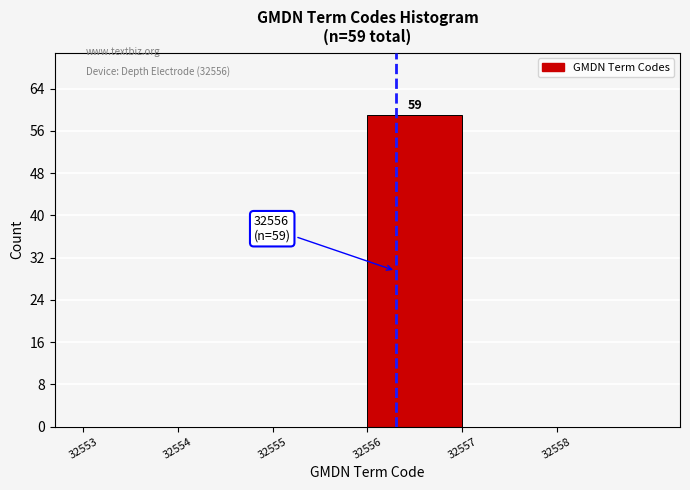

Which range on the x-axis has the tallest bar?

32556 to 32557